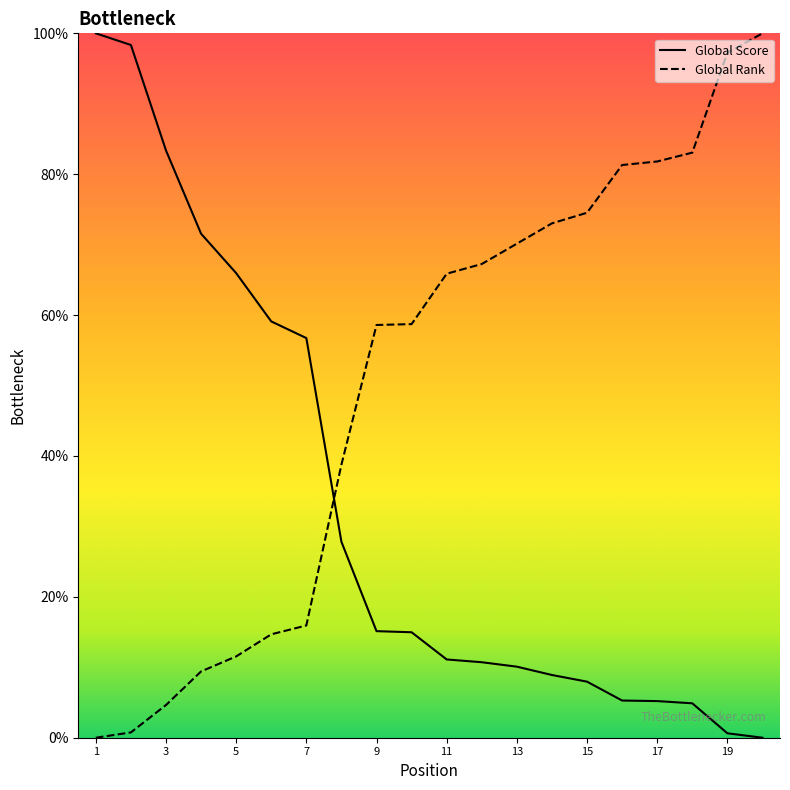

Is this an area chart (filled region under the line)?

No